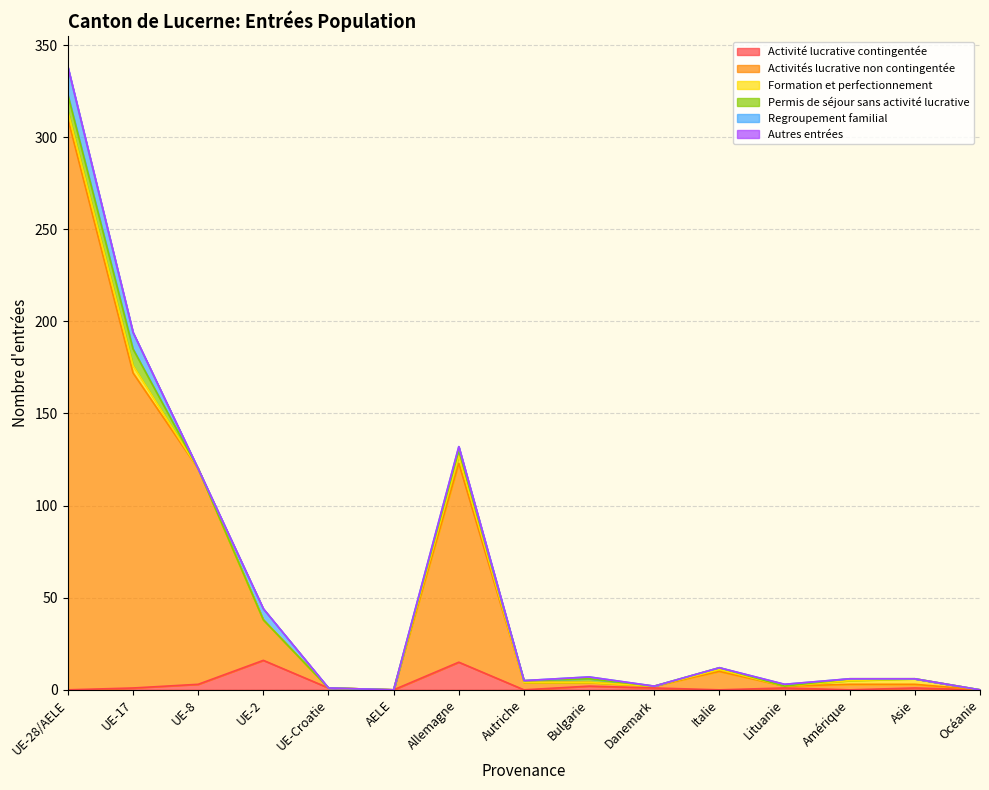

Rank the categories by Permis de séjour sans activité lucrative value from lowest to highest.

UE-8, UE-2, UE-Croatie, AELE, Danemark, Lituanie, Asie, Océanie, Autriche, Italie, Amérique, Bulgarie, Allemagne, UE-28/AELE, UE-17